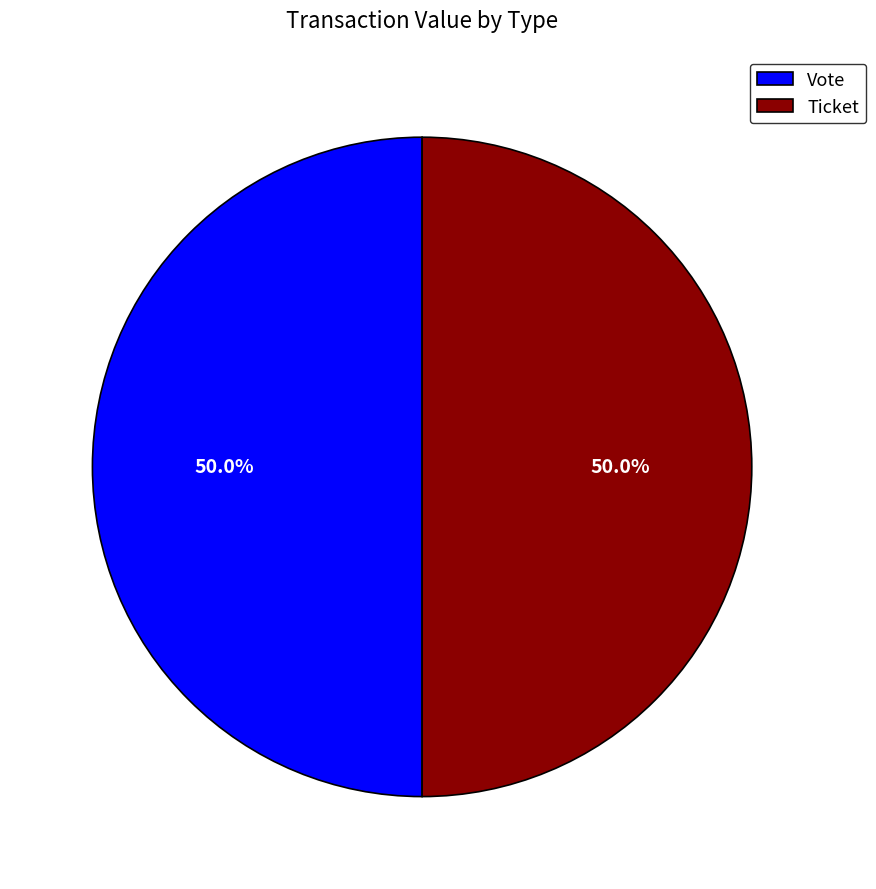

How much of the chart is everything except Ticket?

50.0%